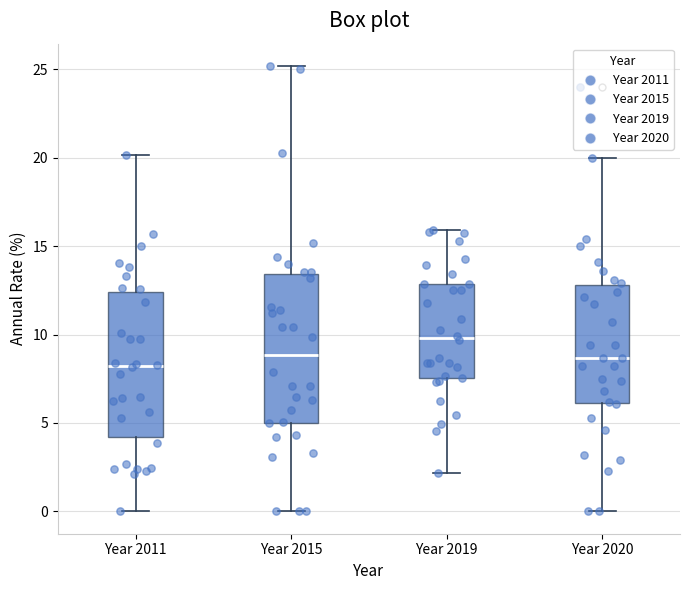

Where does the lower whisker of the box for Year 2011 end on the y-axis? The values are not printed on the chart, so give them approximately, as read against the axis.

0.0